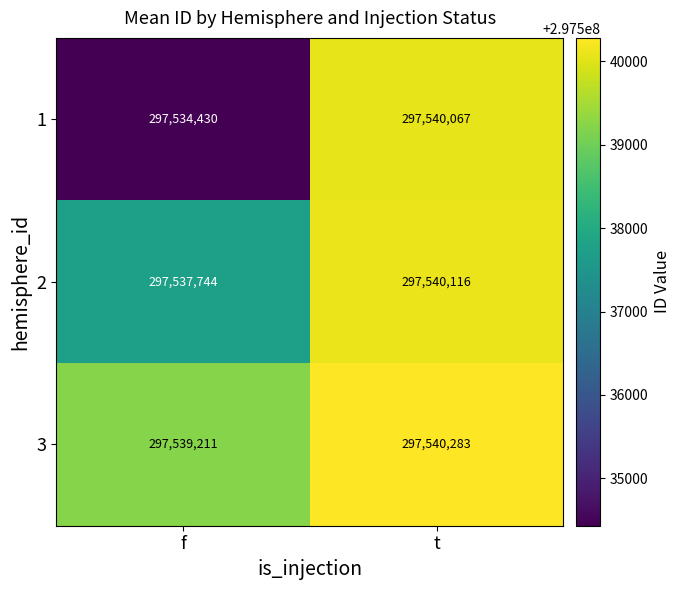

Which series has the widest spread of values?

1